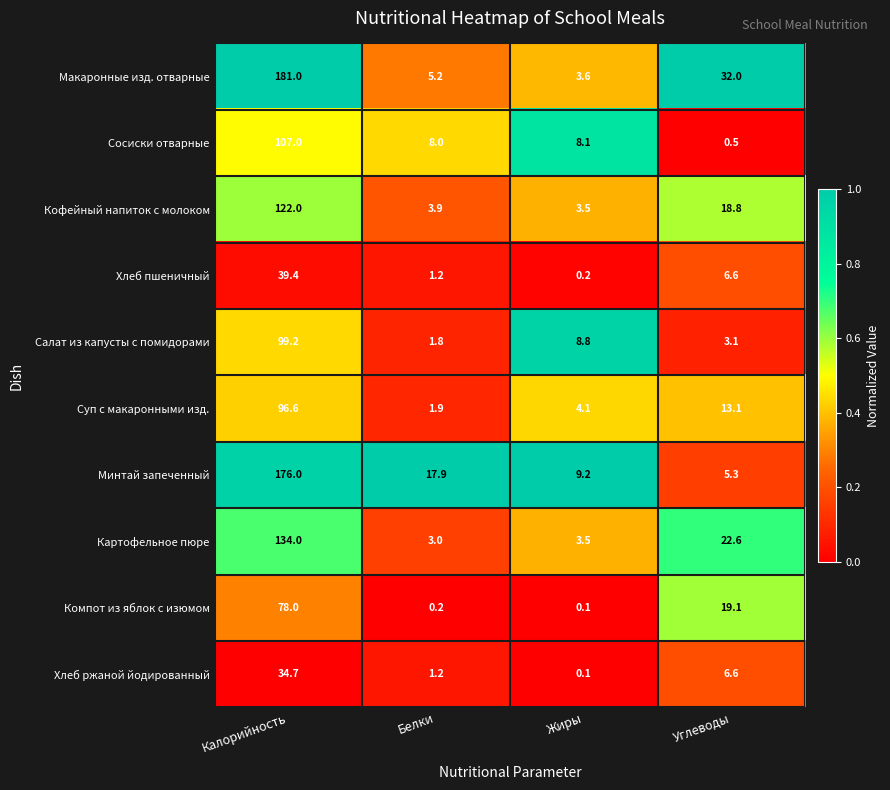

How many series are shown in this chart?

10